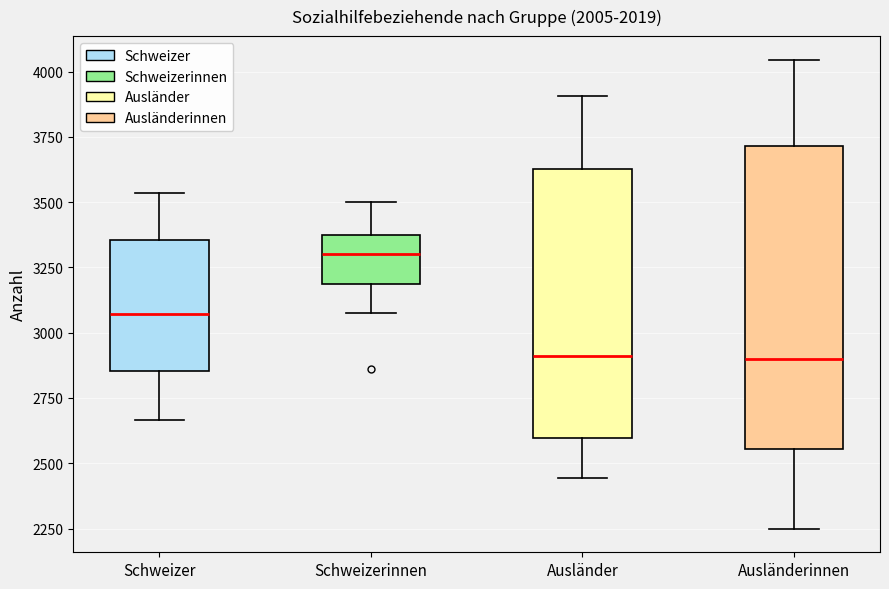

Where is the lower edge of the box for Schweizerinnen on the y-axis? The values are not printed on the chart, so give them approximately, as read against the axis.

3200